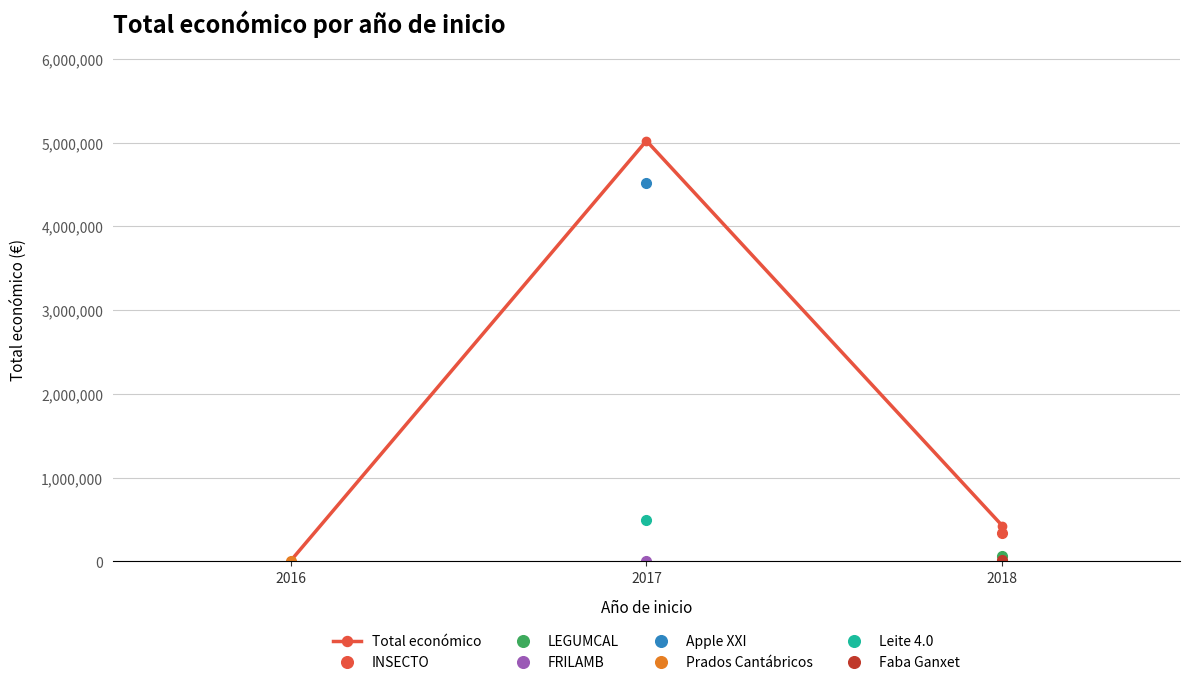

The value at 2016 is 5489. True or false?

False